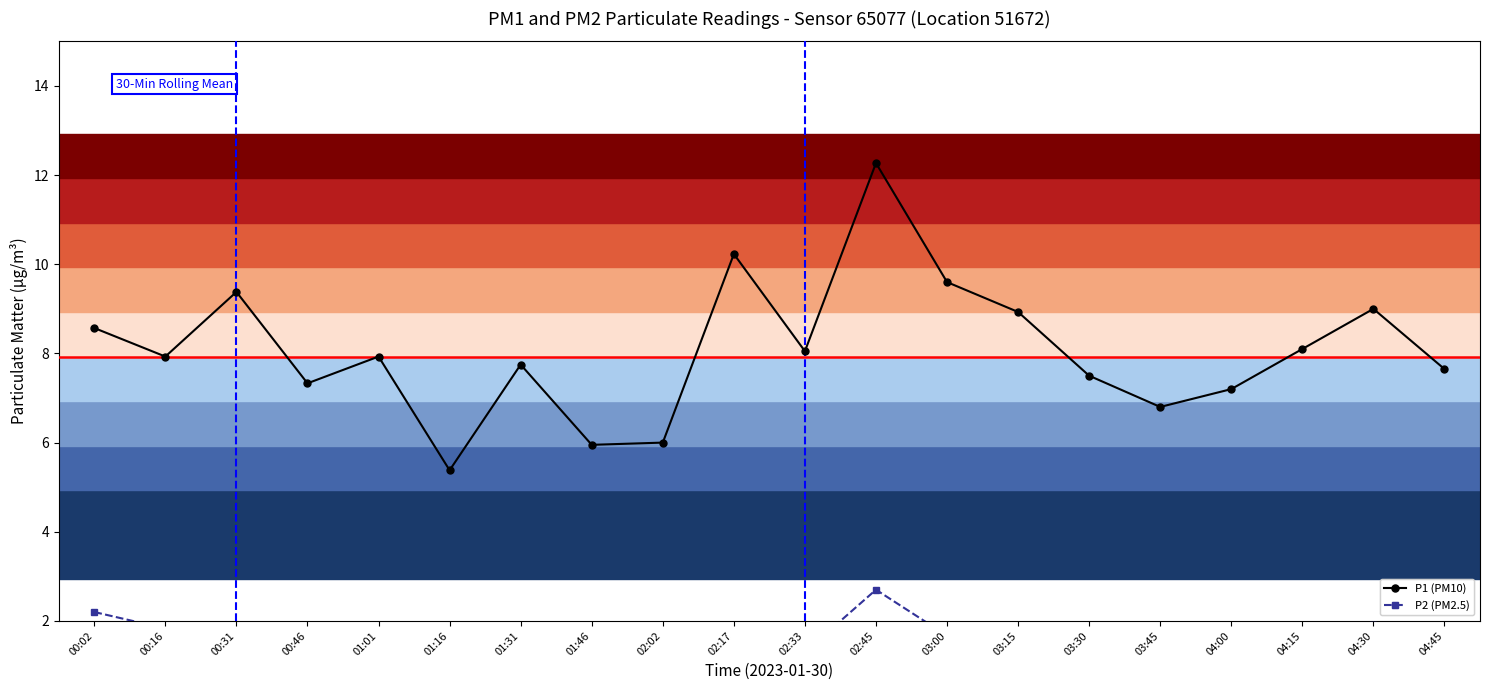

Does the chart display data point markers on the line(s)?

Yes